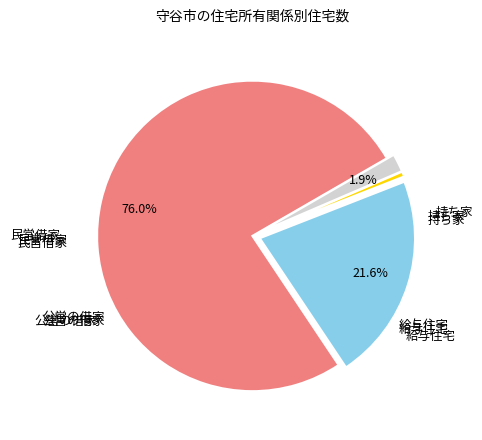

Does any single category account for the majority?

Yes